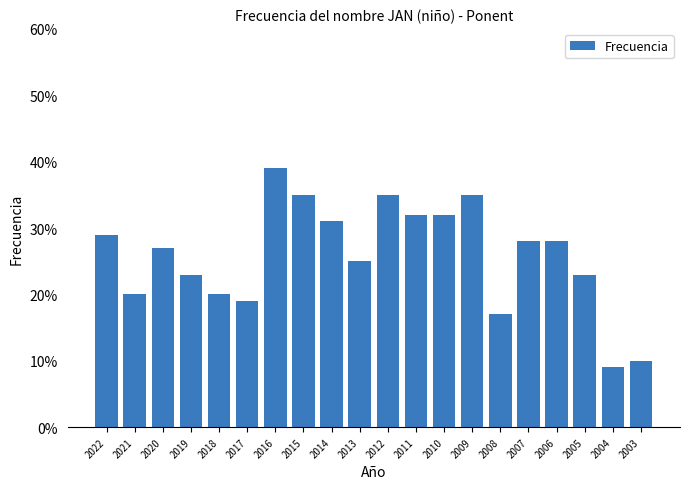

Does the chart contain stacked bars?

No